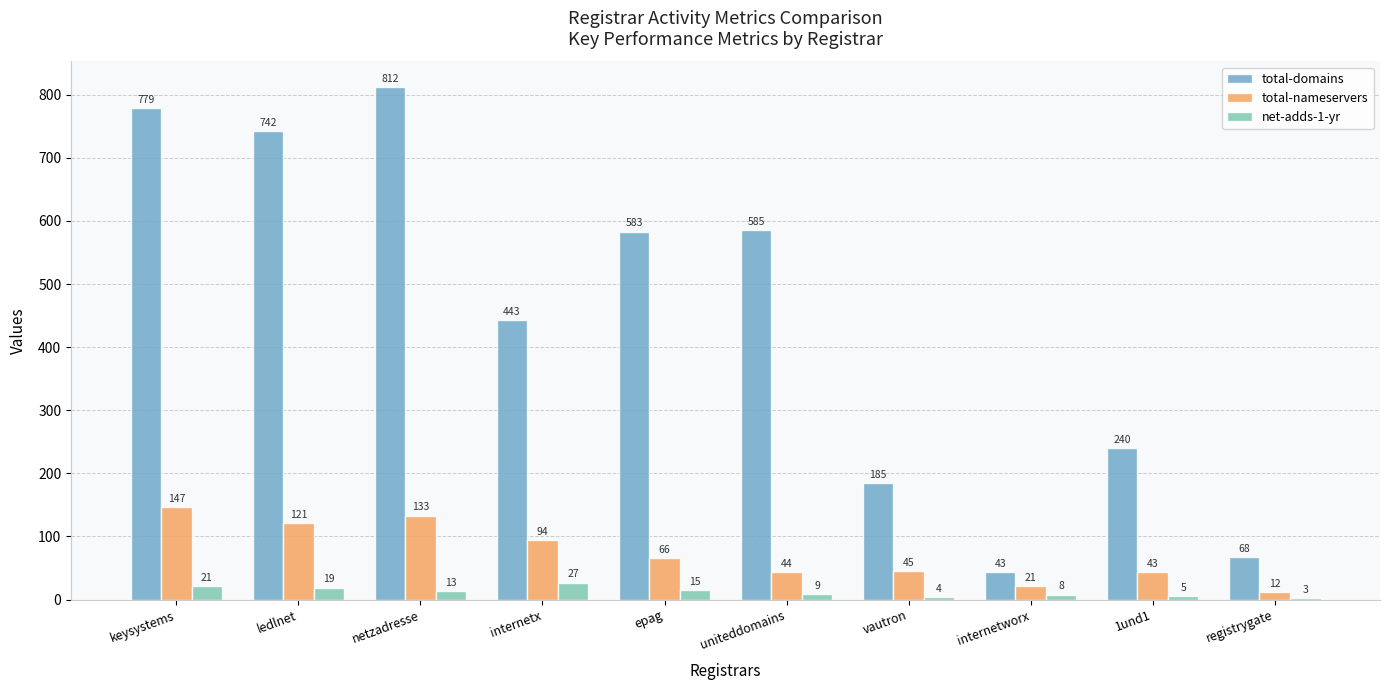

At registrygate, list the series in order from smallest to largest.

net-adds-1-yr, total-nameservers, total-domains